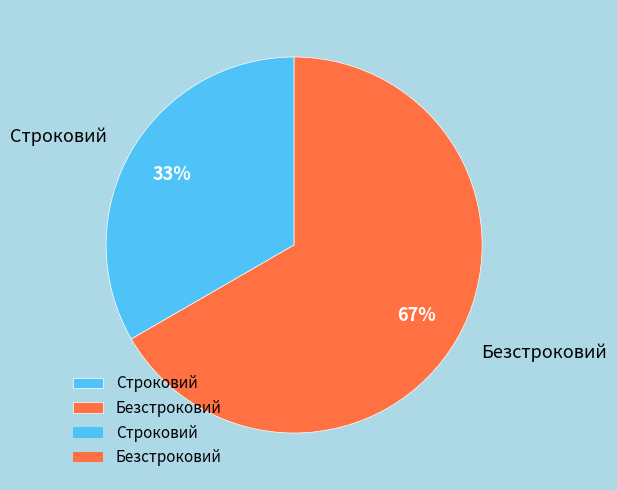

How many segments does this pie chart have?

2